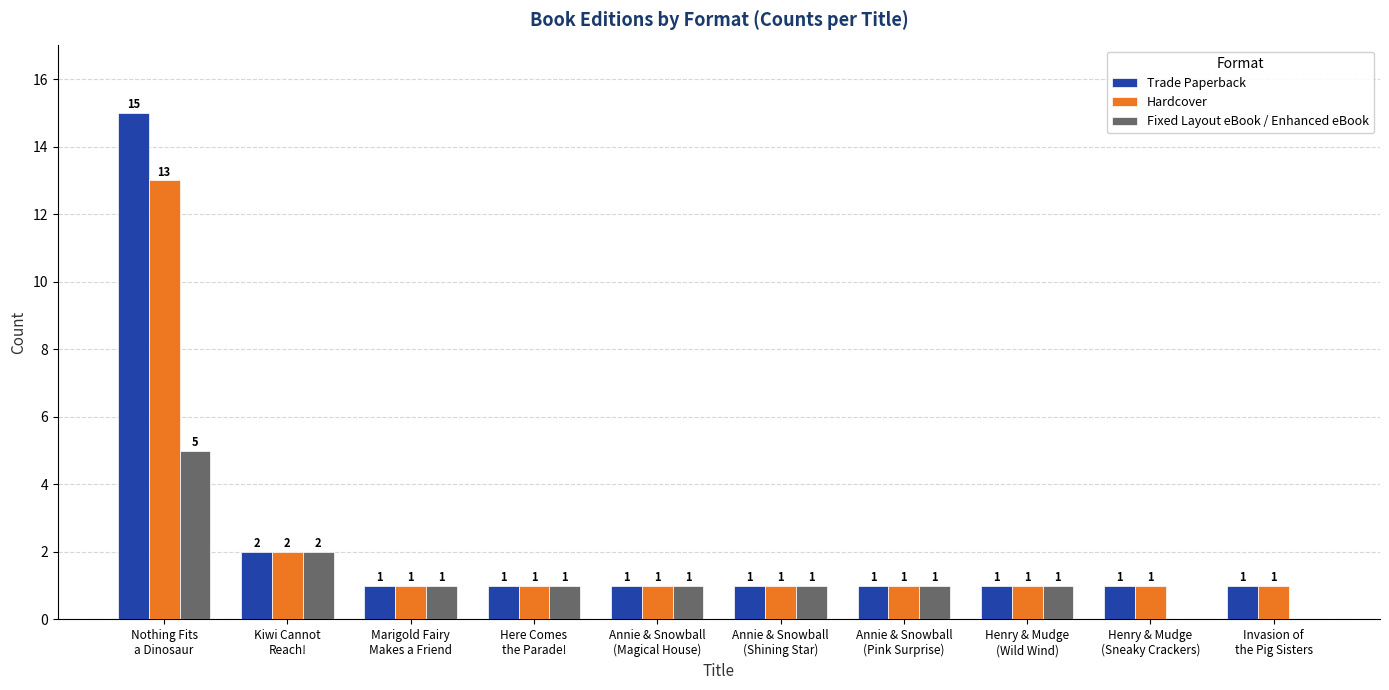

Read the Fixed Layout eBook / Enhanced eBook value at Kiwi Cannot
Reach!.

2